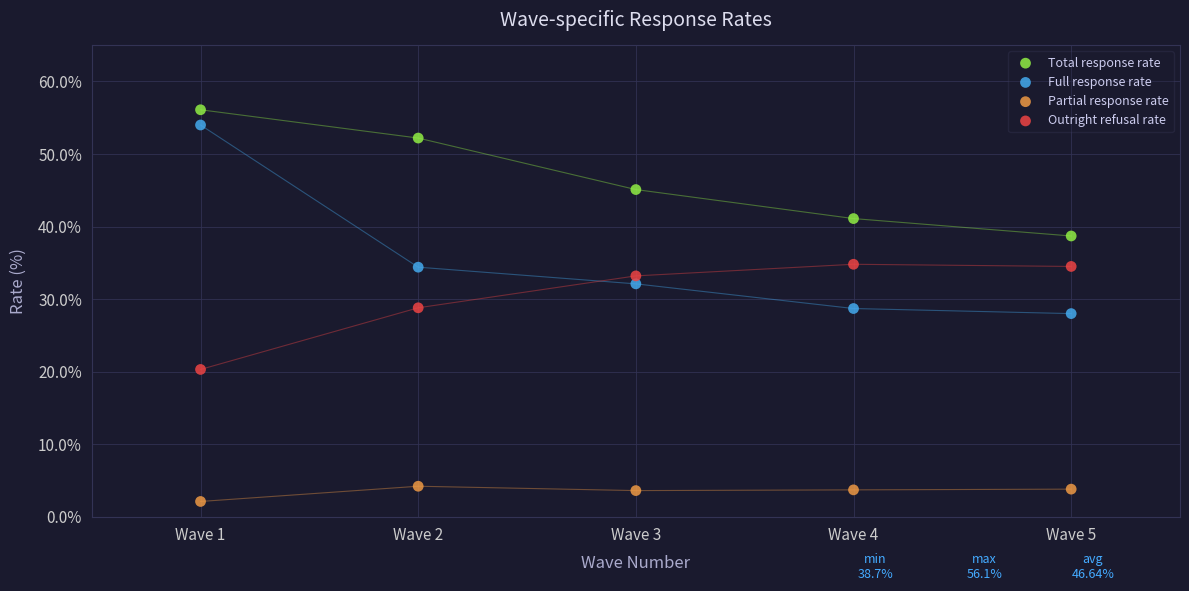

Across all data points, what is the range of Y values (max minus min)?

54.0